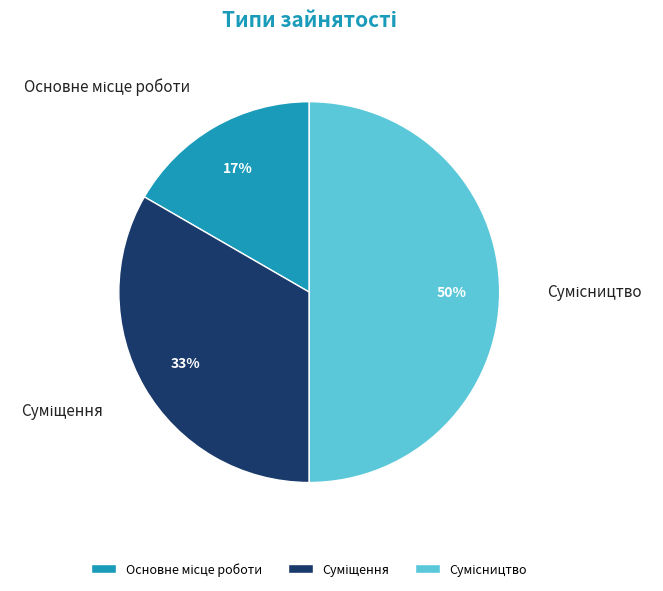

To the nearest percent, what is the difference between the largest and smallest slice percentages?

33%